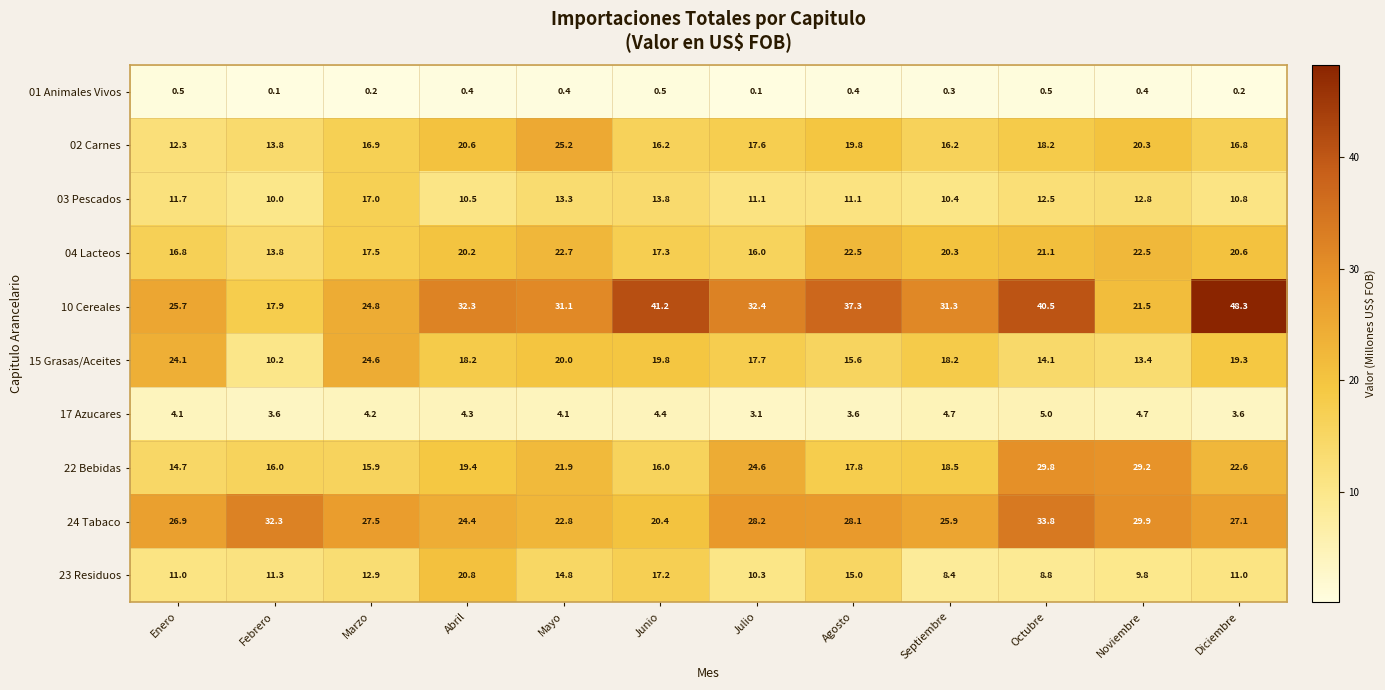

Rank the series by their maximum value, from lowest to highest.

01 Animales Vivos, 17 Azucares, 03 Pescados, 23 Residuos, 04 Lacteos, 15 Grasas/Aceites, 02 Carnes, 22 Bebidas, 24 Tabaco, 10 Cereales